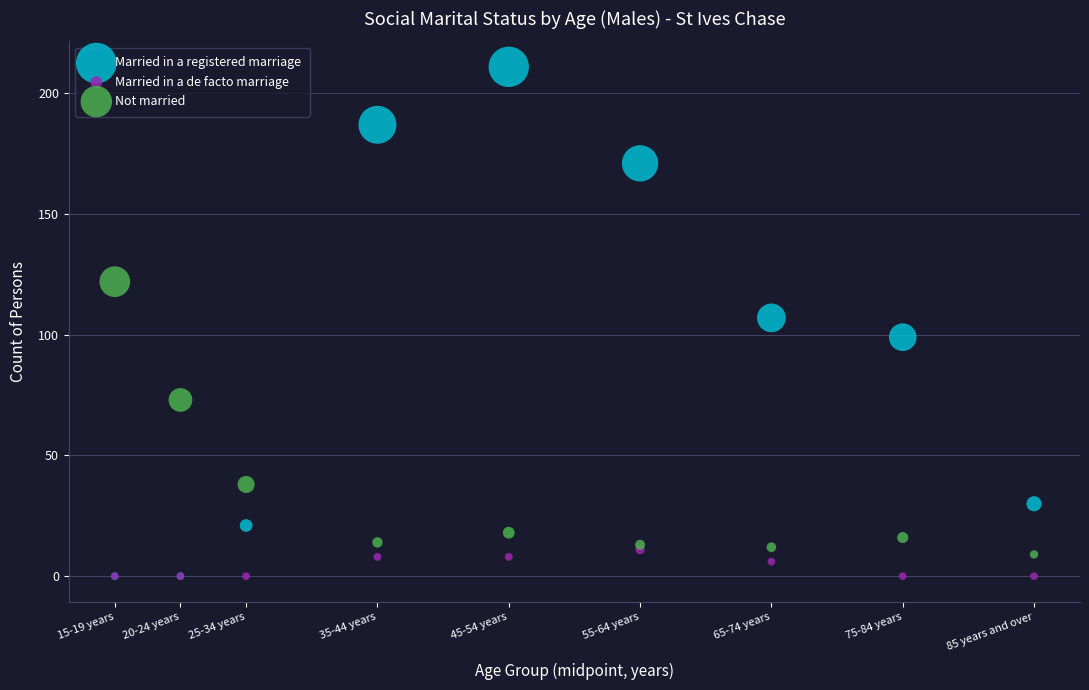

In the Not married series, what Y value is closest to 65?

73